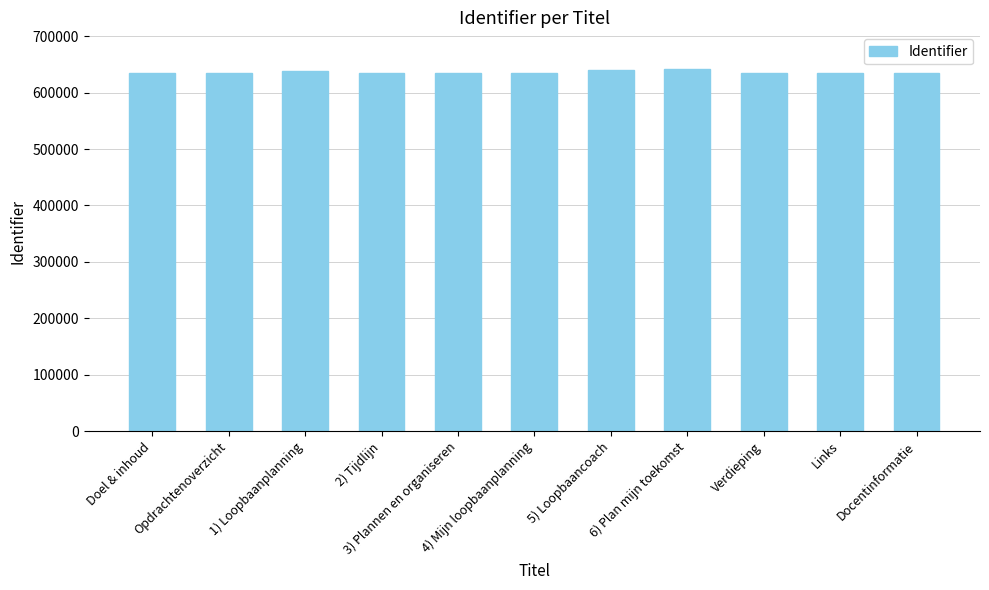

What is the maximum value shown in the chart?

642766